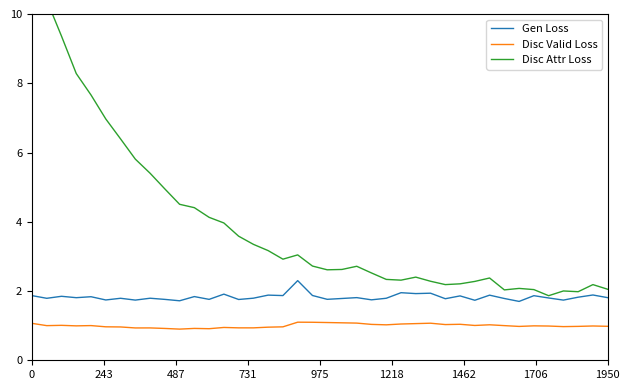

True or false: Gen Loss and Disc Valid Loss intersect in this chart.

False